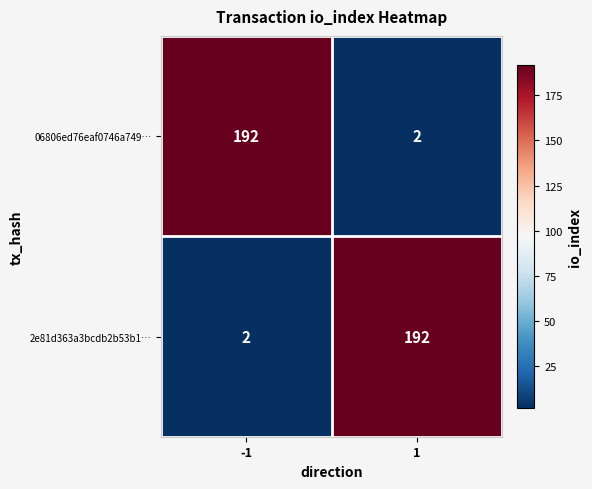

How many categories are shown in the chart?

2